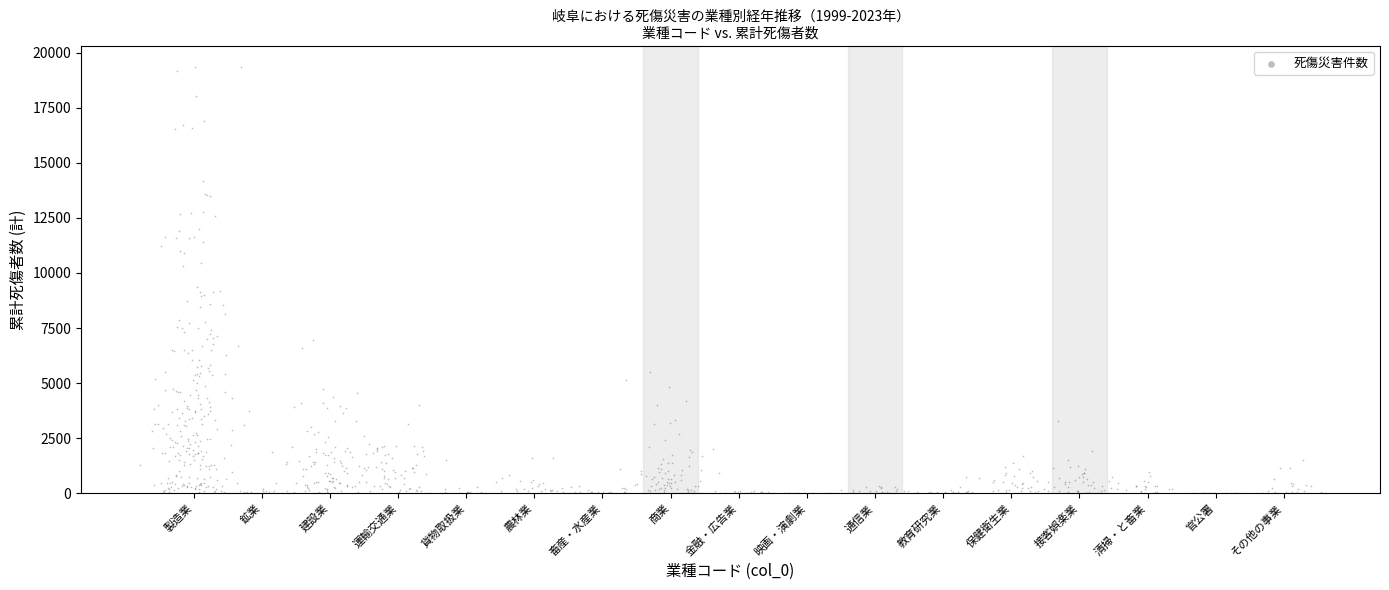

What is the range of X values (max minus min)?

17.3